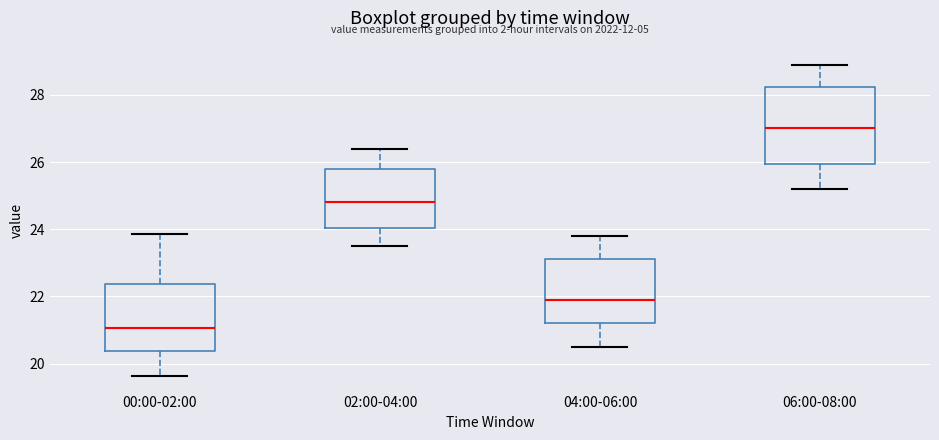

Reading left to right, transcribe this box plot: for each box, give where its median line is, the range the box spans, and where its two whiskers end, as read against the y-axis. The values are not printed on the chart, so give them approximately, as read against the axis.

00:00-02:00: median 21.0, box 20.4 to 22.4, whiskers 19.6 to 23.8
02:00-04:00: median 24.8, box 24.0 to 25.8, whiskers 23.6 to 26.4
04:00-06:00: median 22.0, box 21.2 to 23.2, whiskers 20.6 to 23.8
06:00-08:00: median 27.0, box 26.0 to 28.2, whiskers 25.2 to 29.0